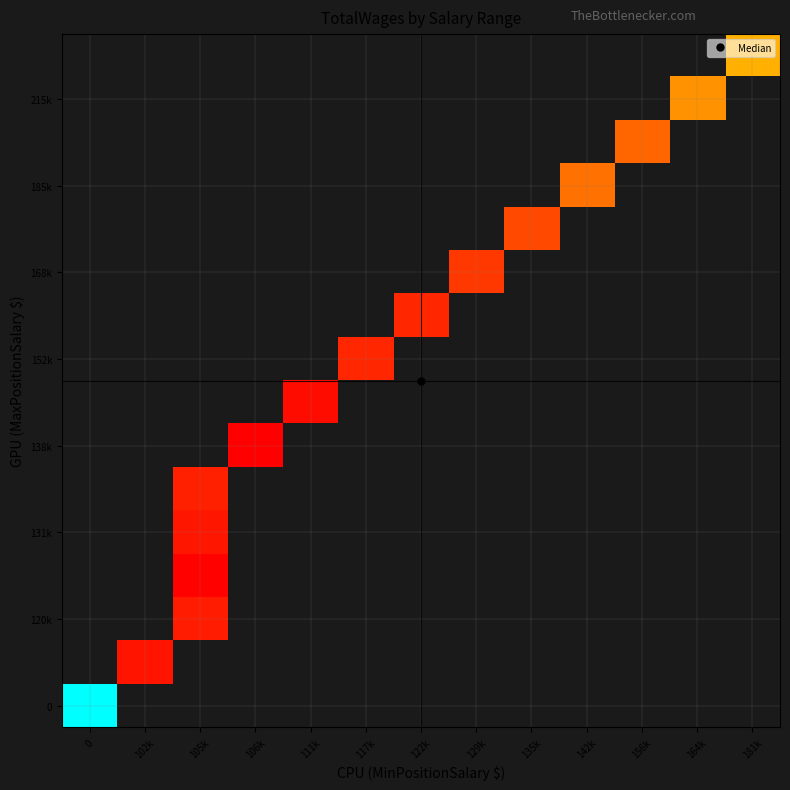

Count the number of categories in the chart.

13